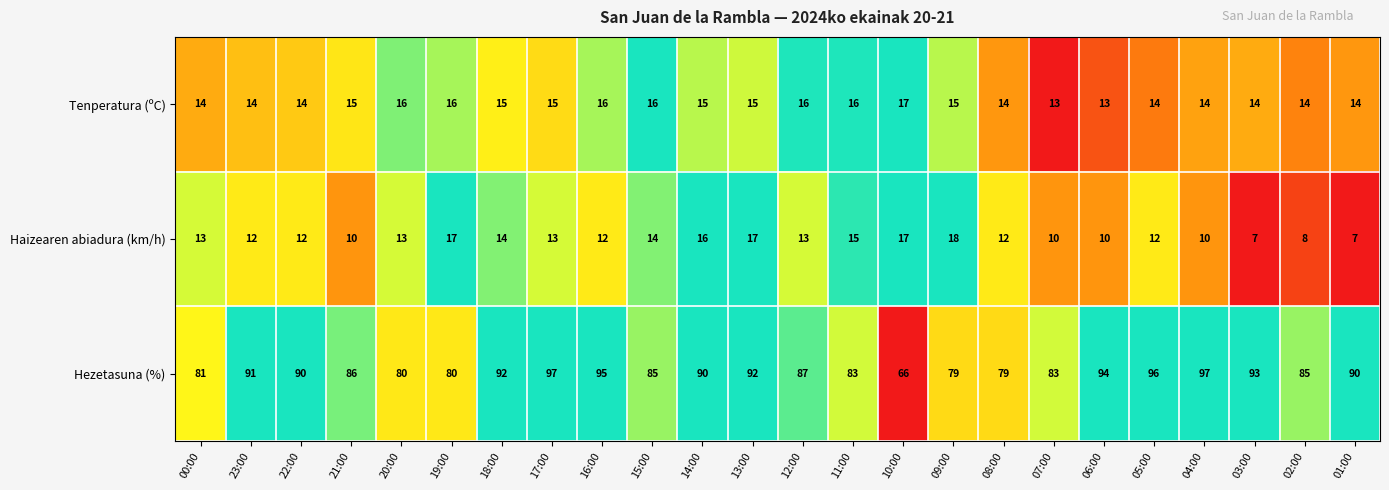

What is the greatest value displayed?

97